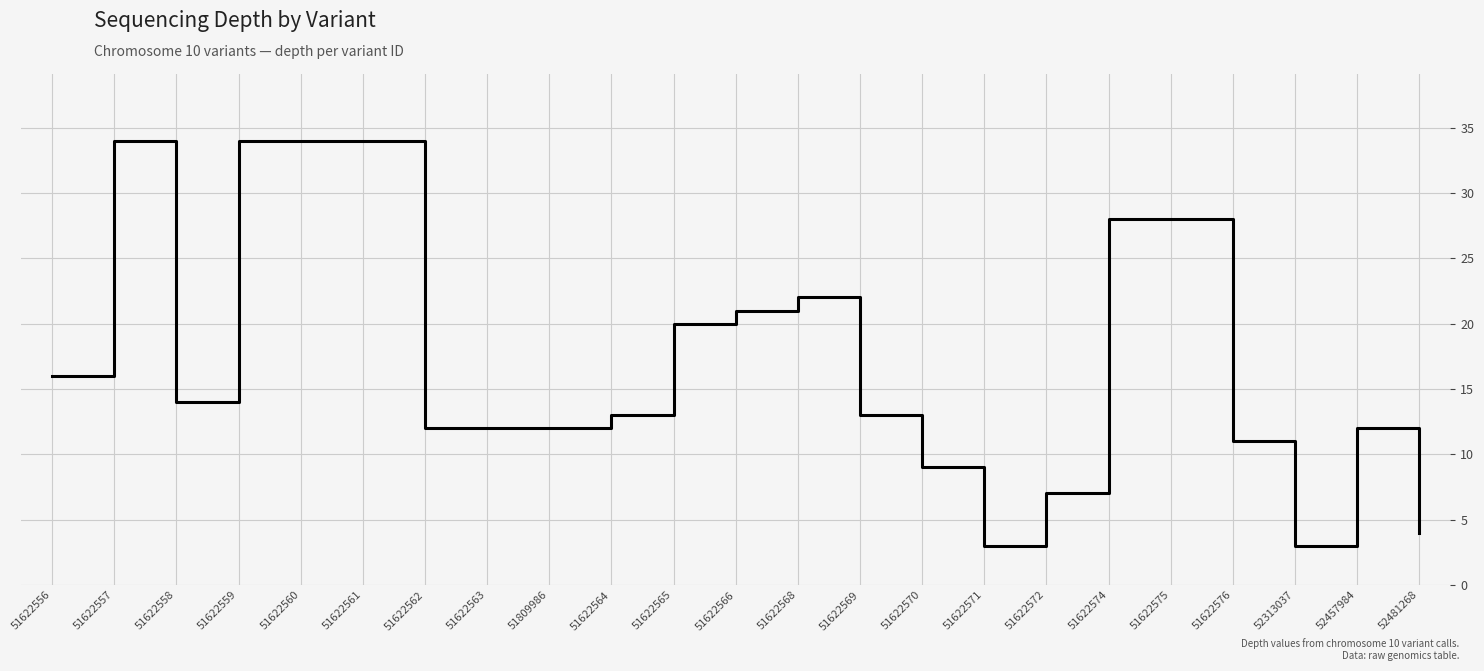

The chart shows a value of 53 at 51622557. True or false?

False